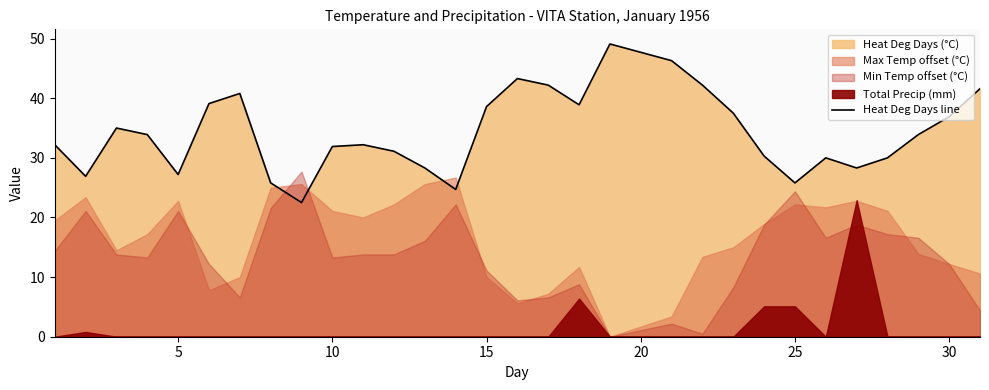

Is it true that Heat Deg Days line equals 15.6 at 10?

False